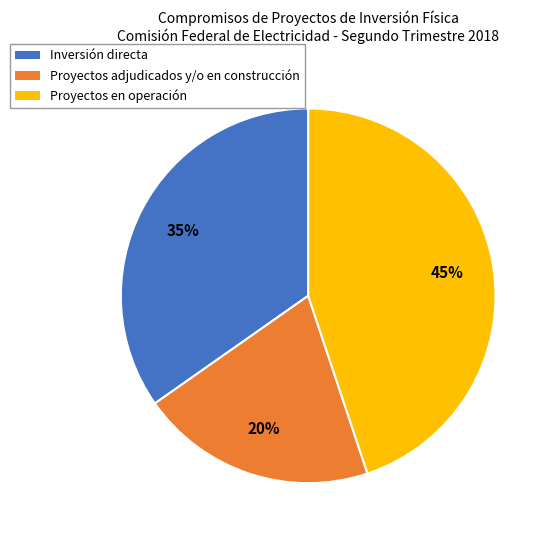

Do Proyectos adjudicados y/o en construcción and Inversión directa together represent more than half of the pie?

Yes